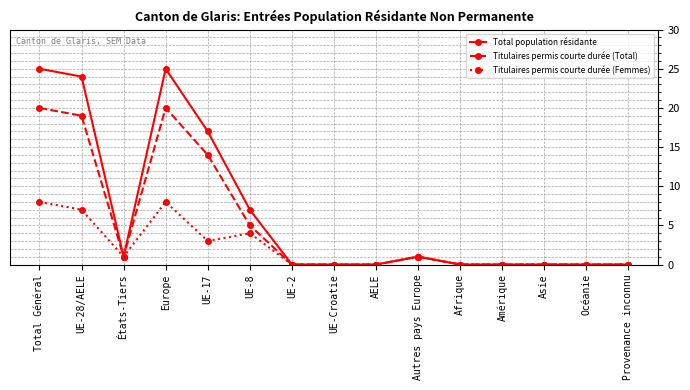

How many series are shown in this chart?

3